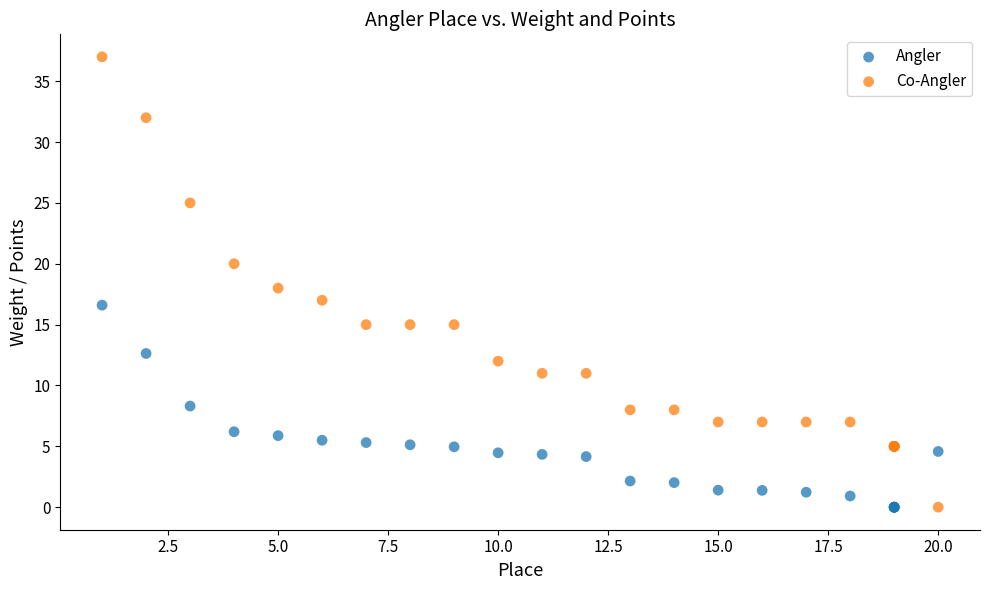

What are all the series names shown in the legend?

Angler, Co-Angler